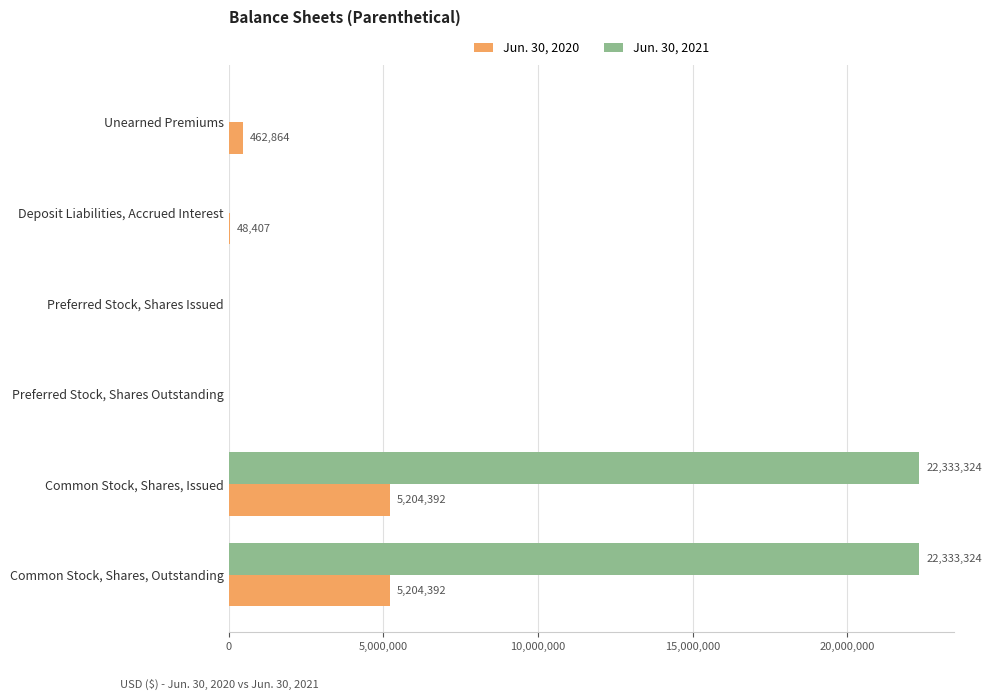

How many positive values does the Jun. 30, 2020 series have?

4